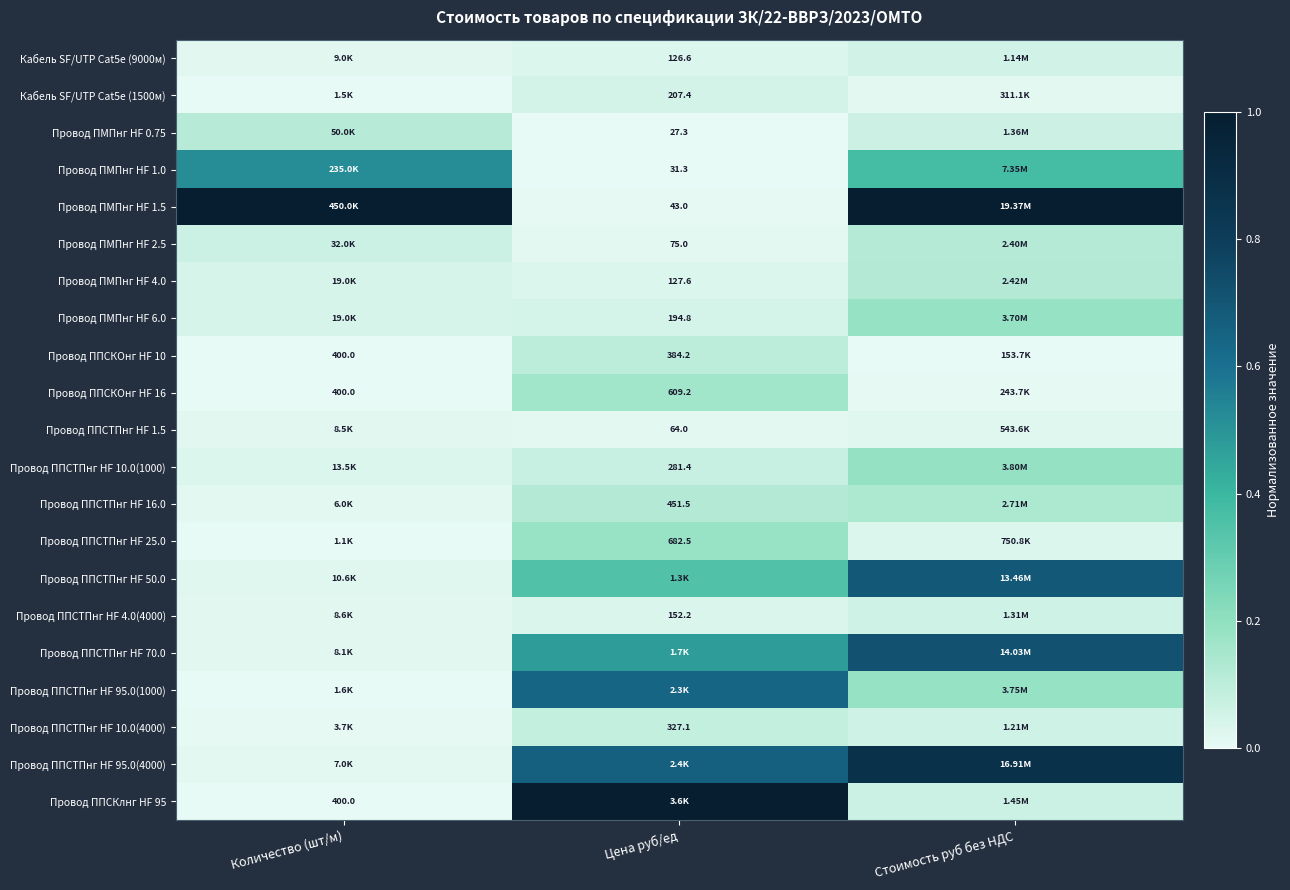

Which series has the largest total across all categories?

Провод ПМПнг HF 1.5